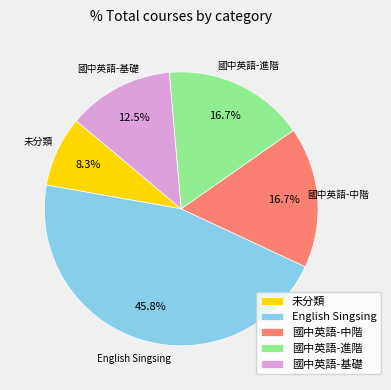

Do 未分類 and 國中英語-基礎 together represent more than half of the pie?

No